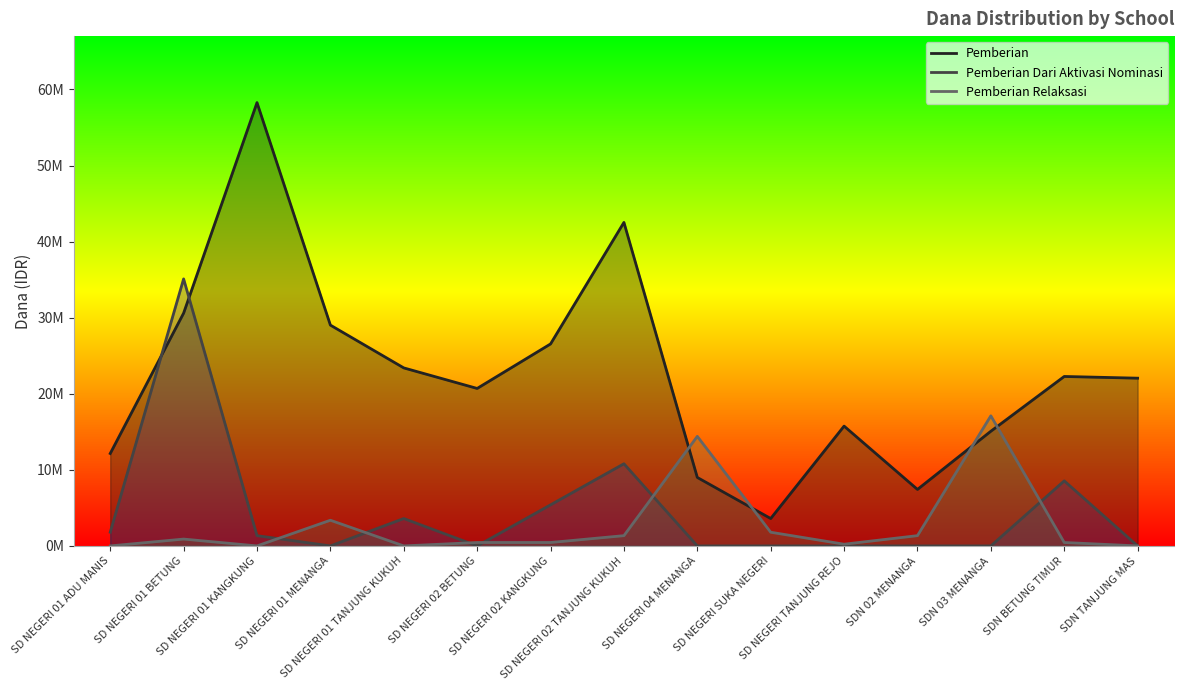

What position from the left is SD NEGERI TANJUNG REJO?

11